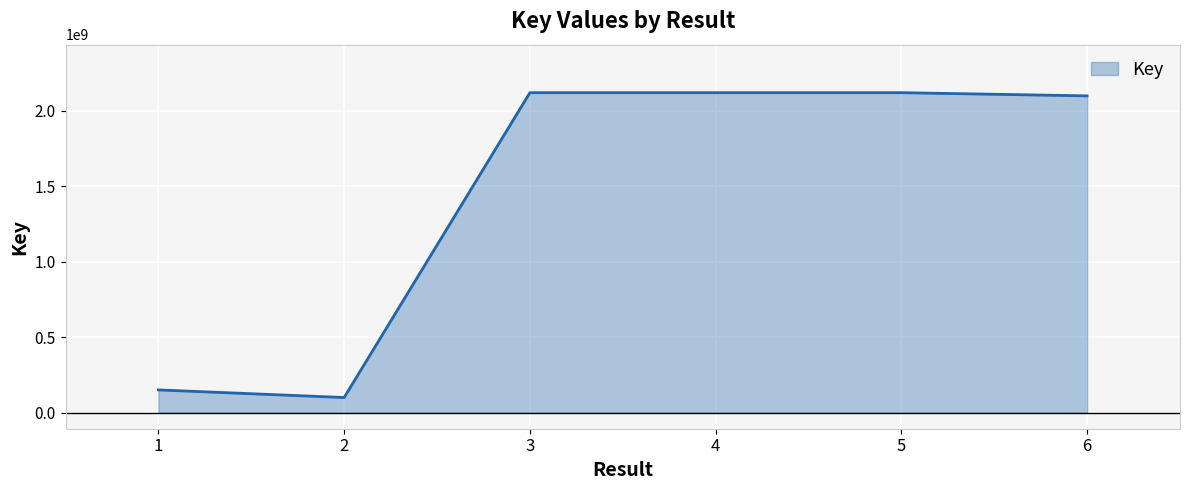

Where is the data nearest to the value 1110561981?

1